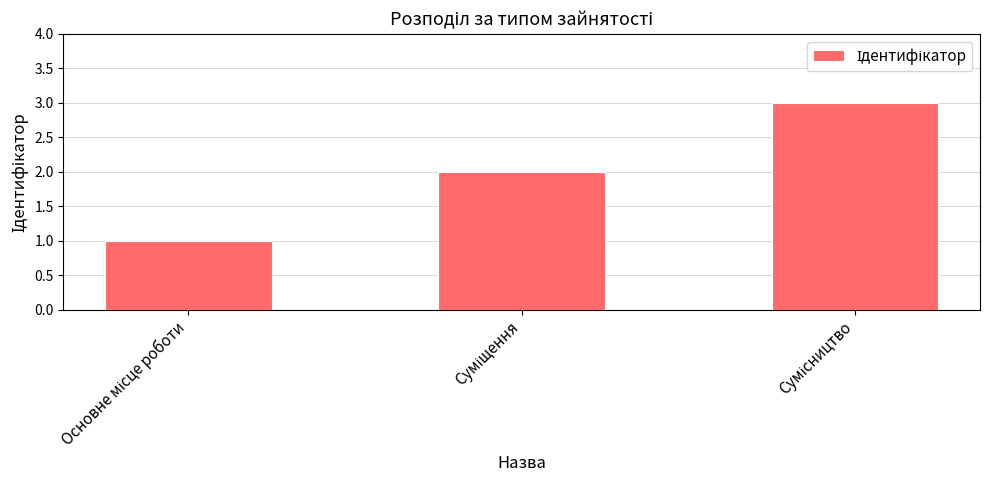

Are the bars grouped side by side (vs. stacked)?

No